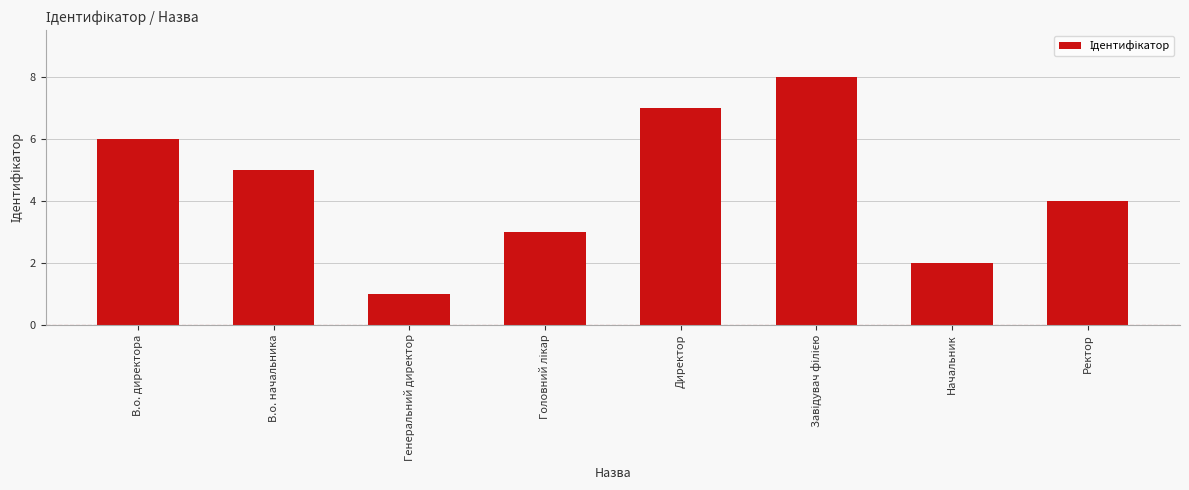

Reading left to right, transcribe all the data shown in this chart.

6	5	1	3	7	8	2	4